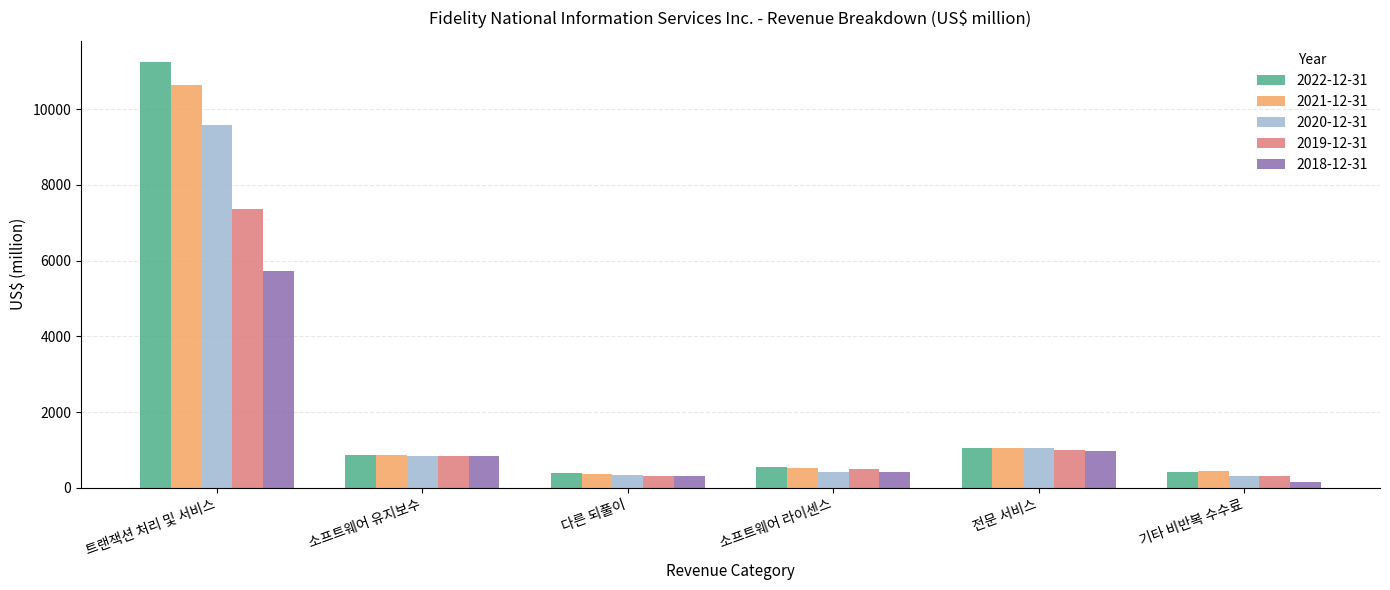

List the series in order of their peak value, lowest first.

2018-12-31, 2019-12-31, 2020-12-31, 2021-12-31, 2022-12-31